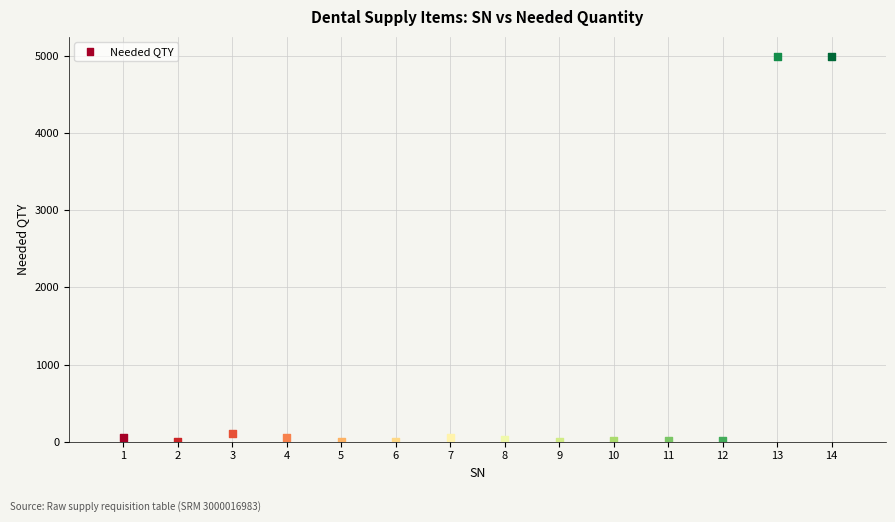

What is the range of Y values (max minus min)?

4998